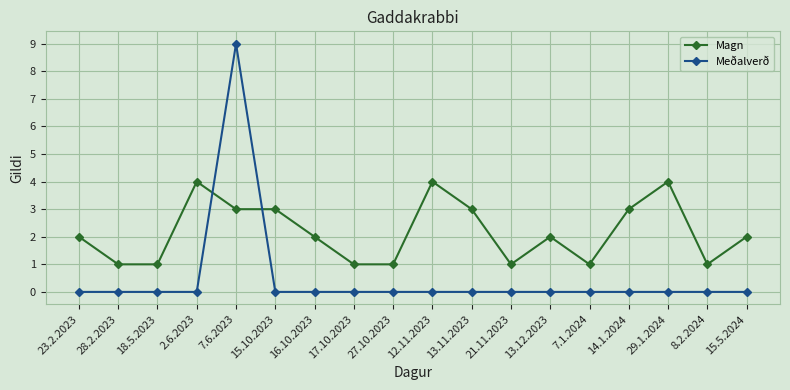

After their last crossing, which series has the higher values: Meðalverð or Magn?

Magn